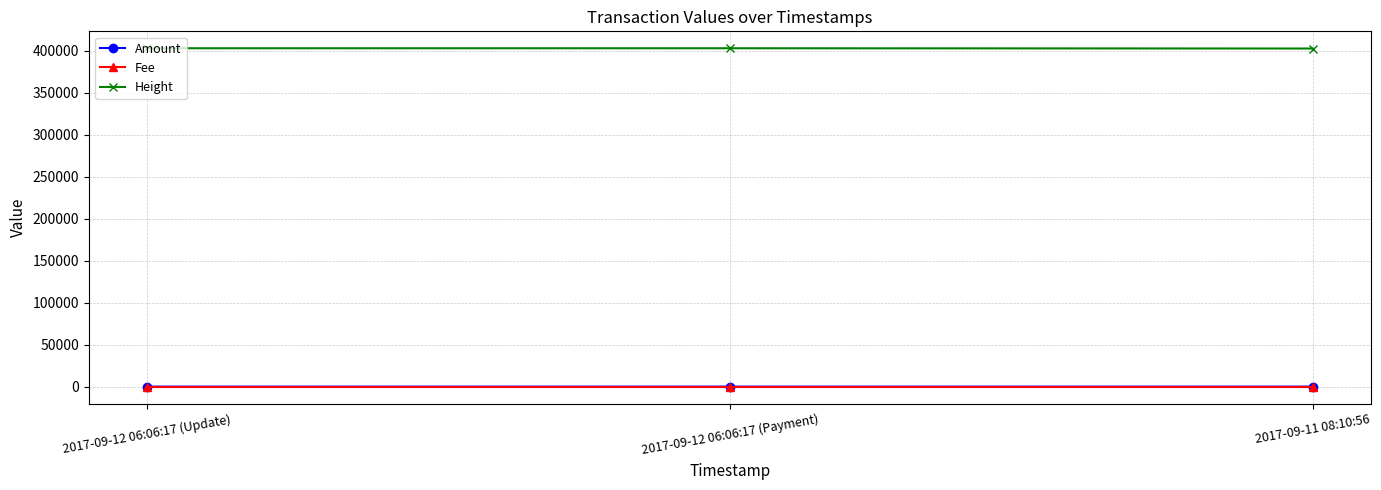

The value of Height at 2017-09-12 06:06:17 (Update) is 402900. True or false?

True